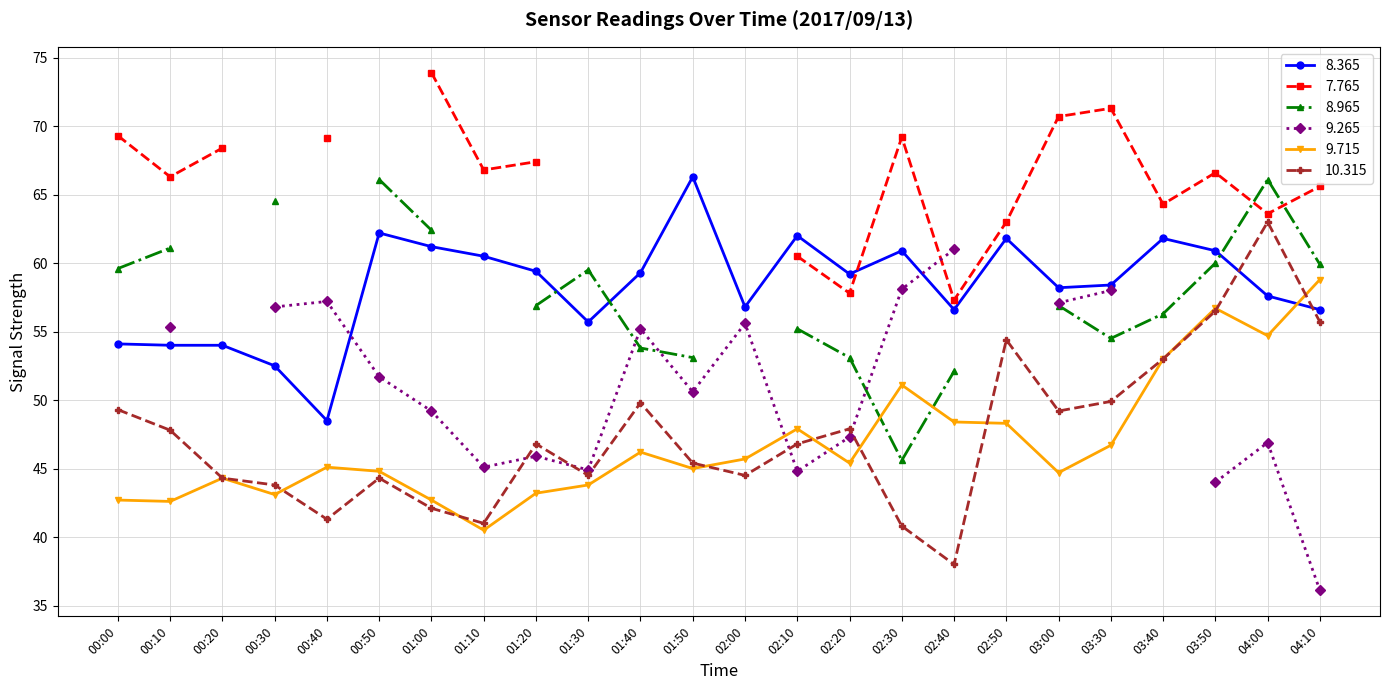

Does the chart have visible grid lines?

Yes